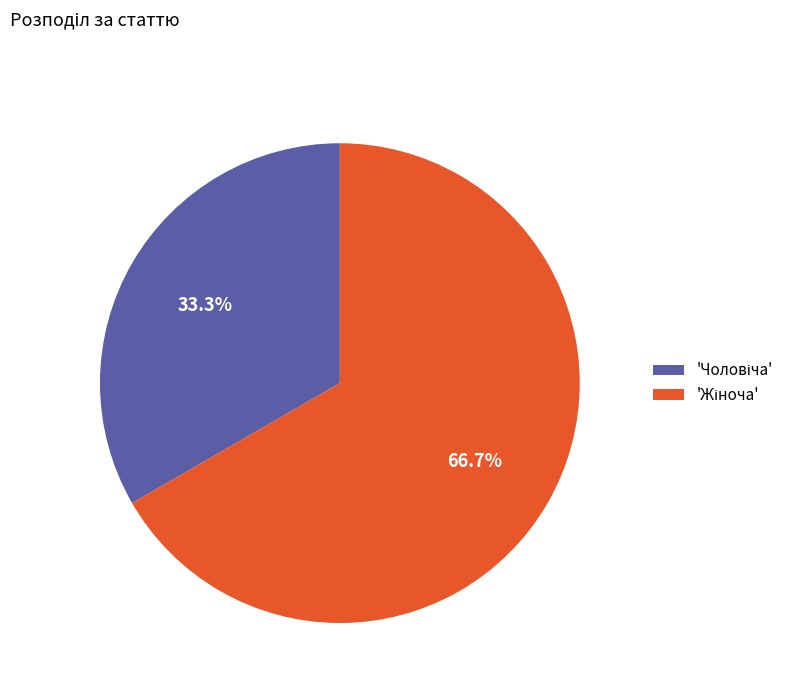

Is there a majority slice in this chart?

Yes